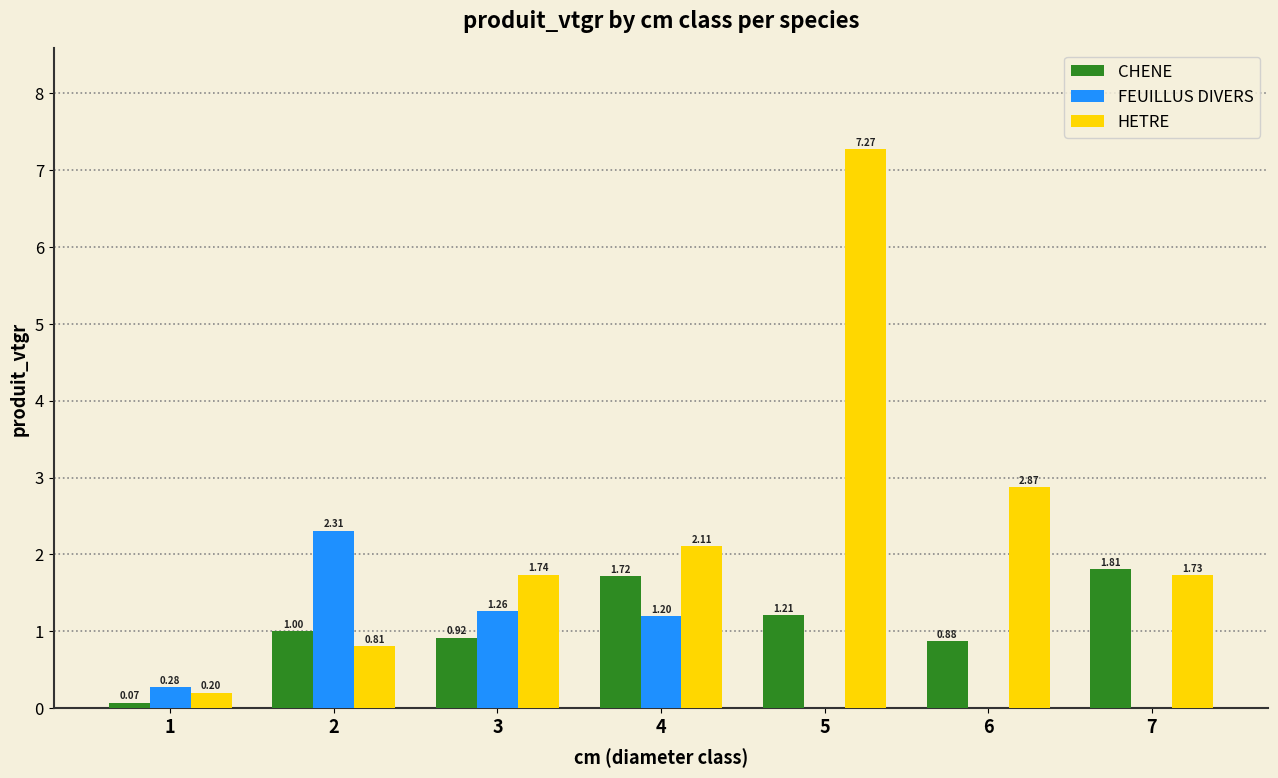

Which category has the highest value across all series?

5